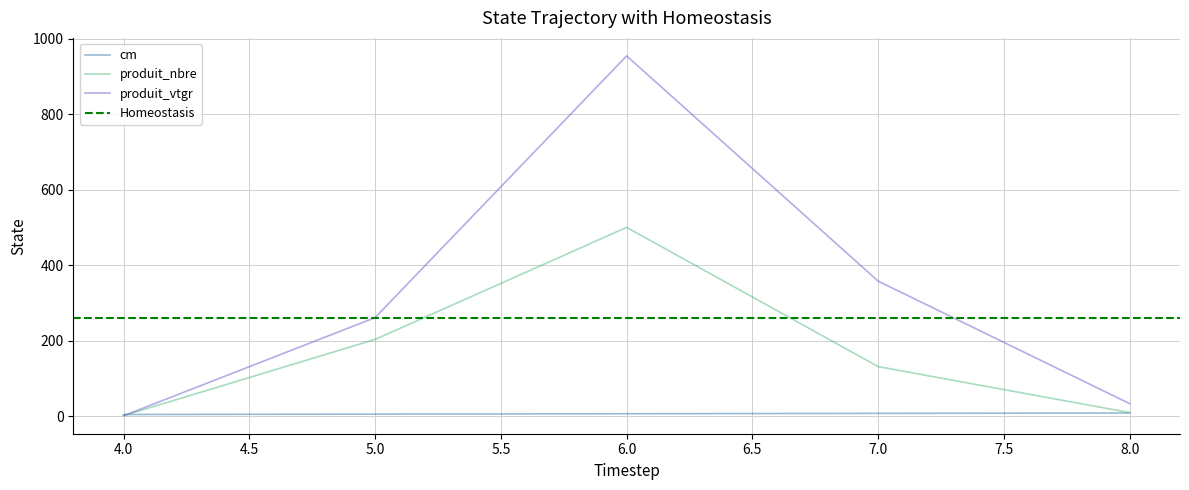

Where is produit_nbre nearest to the value 250?

5.0